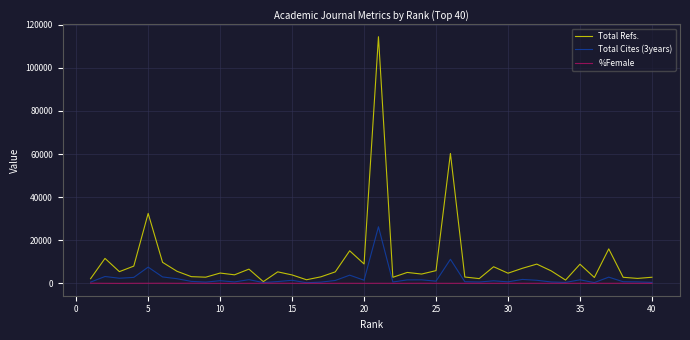

Rank the series by their maximum value, from highest to lowest.

Total Refs., Total Cites (3years), %Female